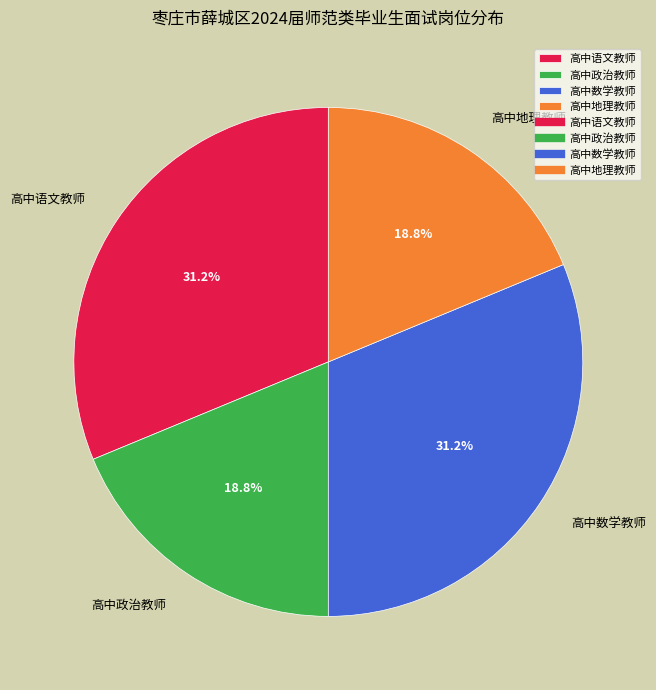

What percentage do 高中政治教师 and 高中语文教师 together represent?

50.0%